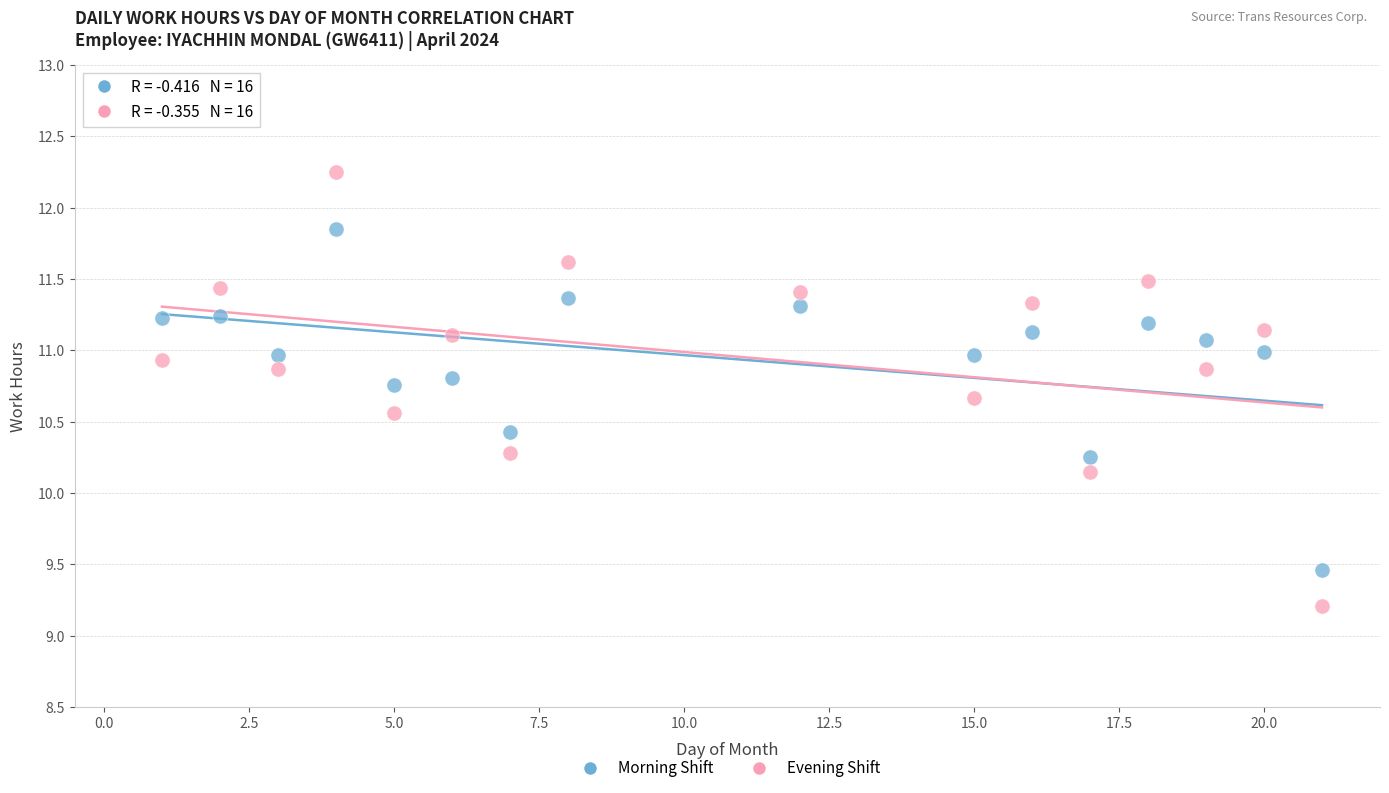

Across all data points, what is the range of Y values (max minus min)?

3.0